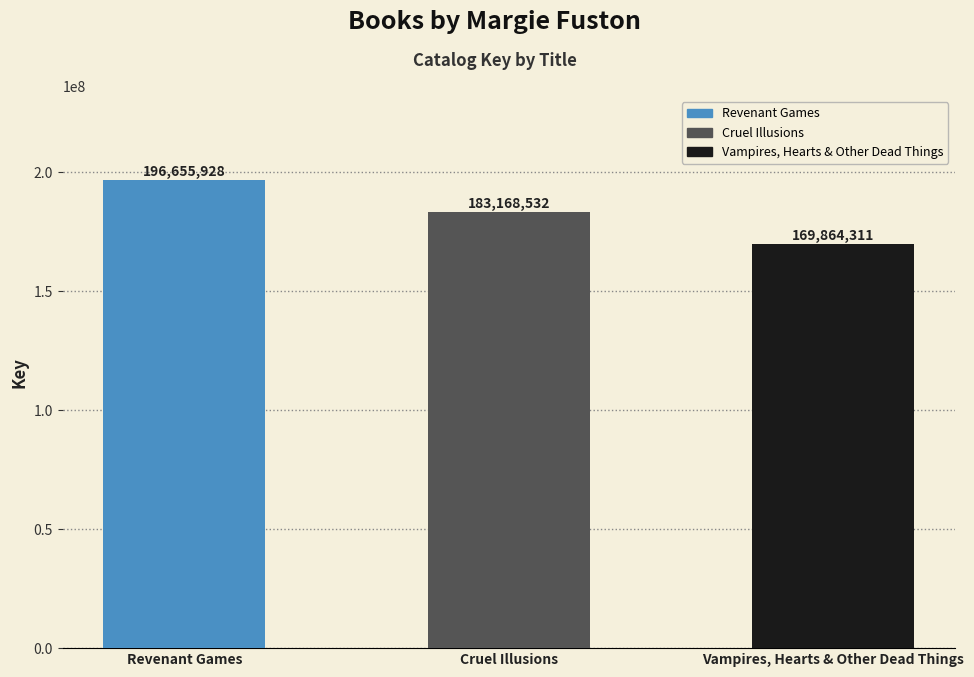

What is the difference between the second highest and minimum values?

13304221